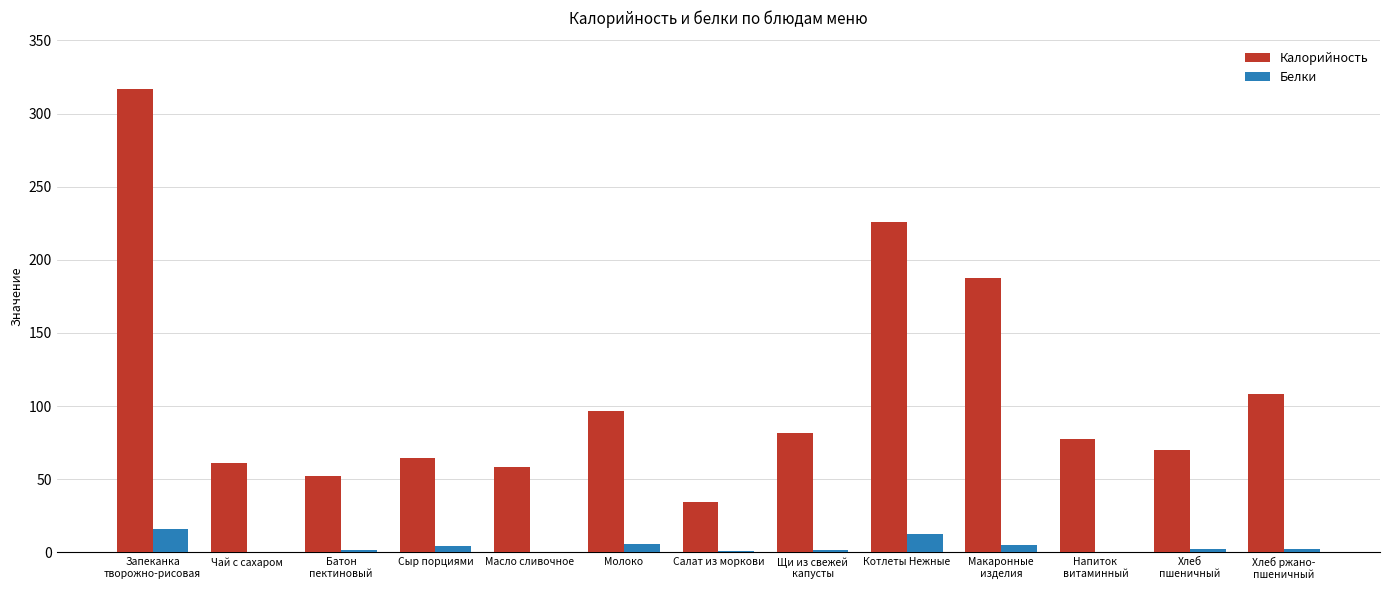

How many groups of bars are there?

13